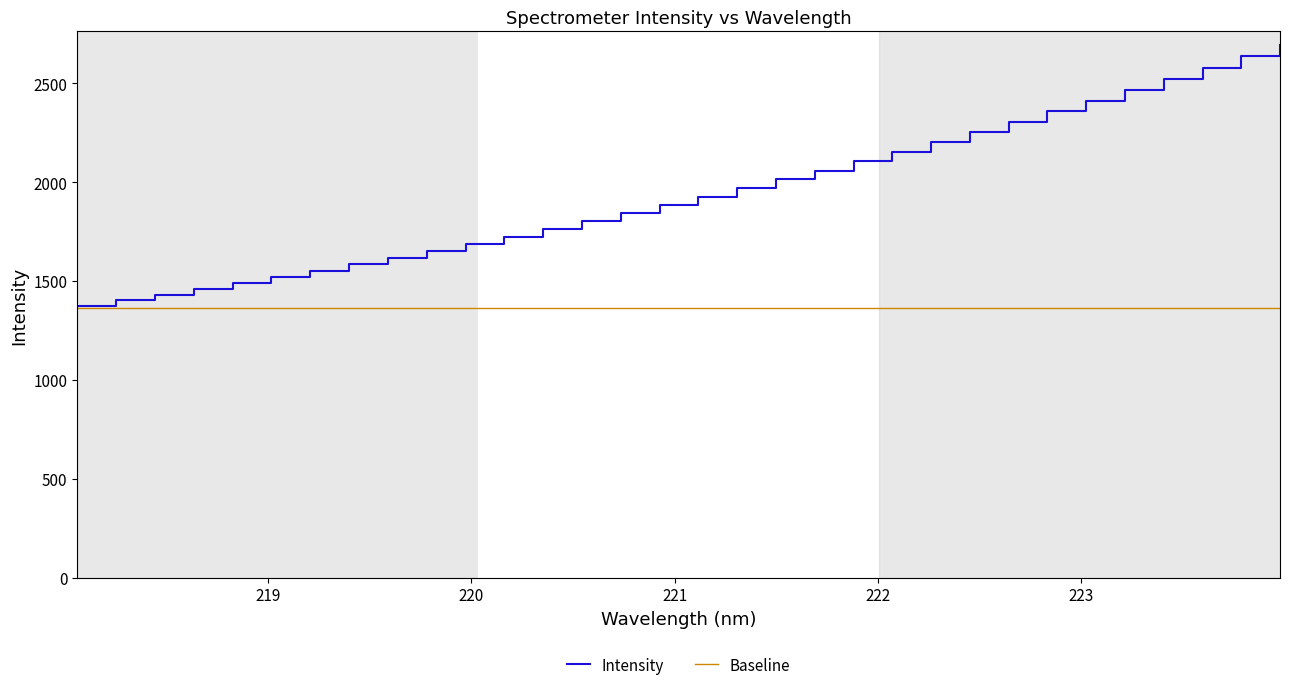

What is the highest value of the Intensity series?

2696.7